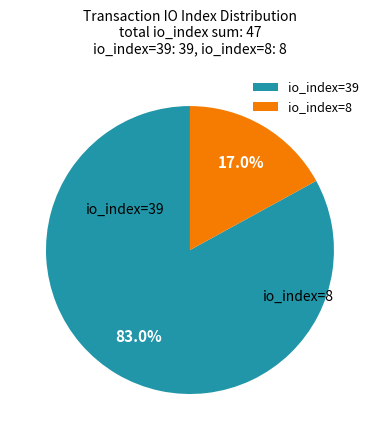

To the nearest percent, what is the difference between the io_index=8 and io_index=39 slice percentages?

66%